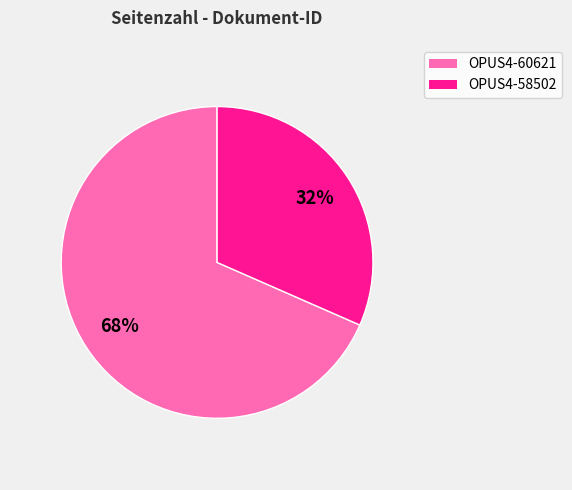

Does OPUS4-58502 account for over 50% of the chart?

No